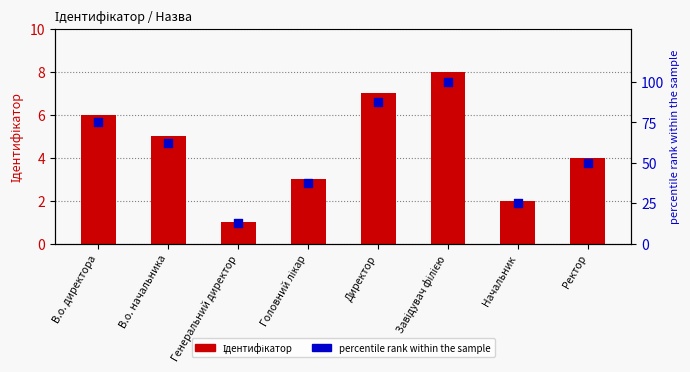

What is the total value across all series at Завідувач філією?

108.0